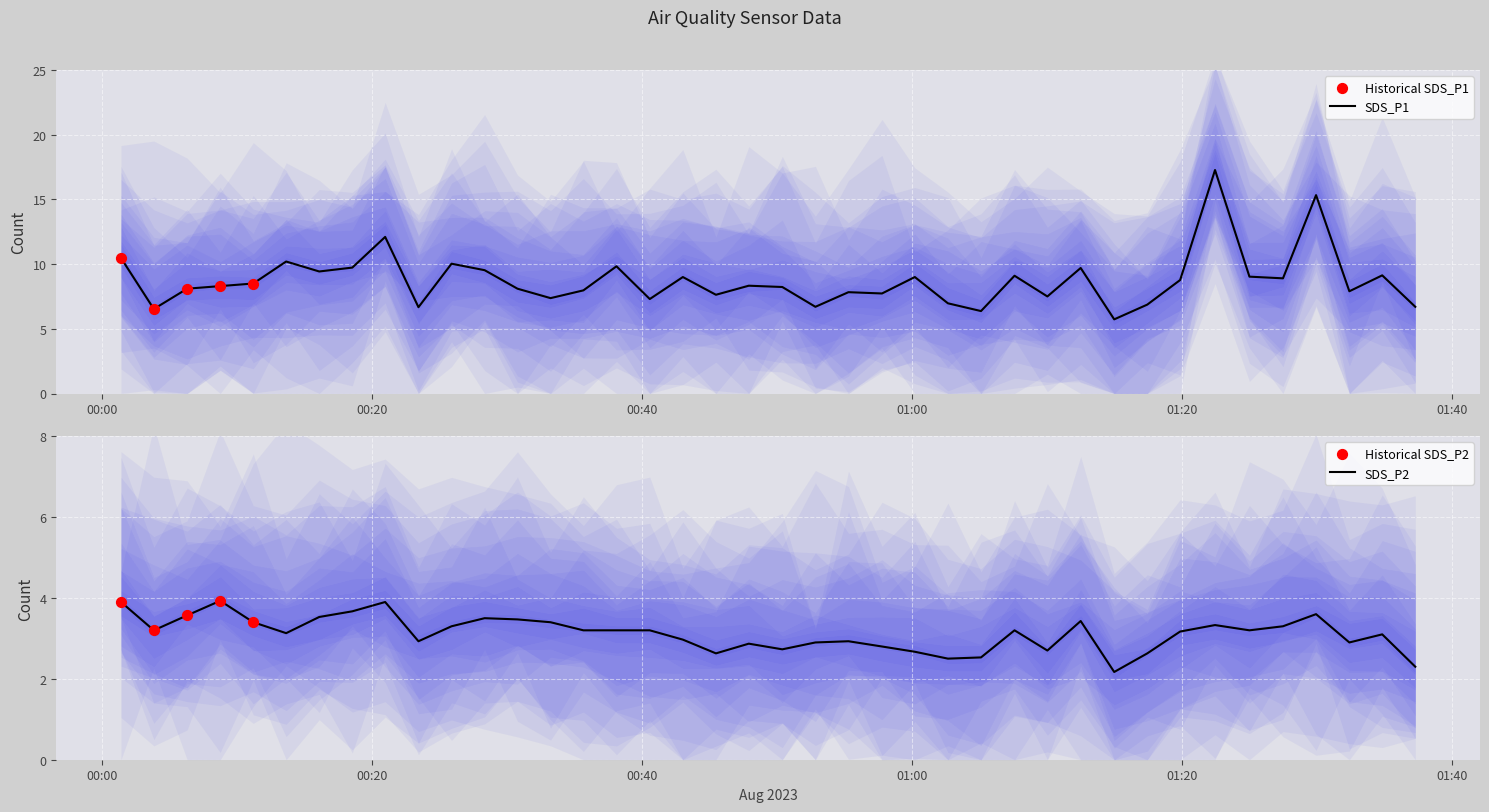

Which series reaches the minimum Y coordinate?

SDS_P2